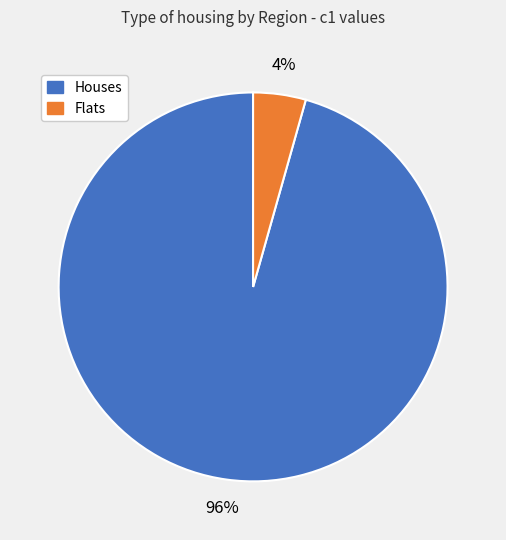

How many segments does this pie chart have?

2